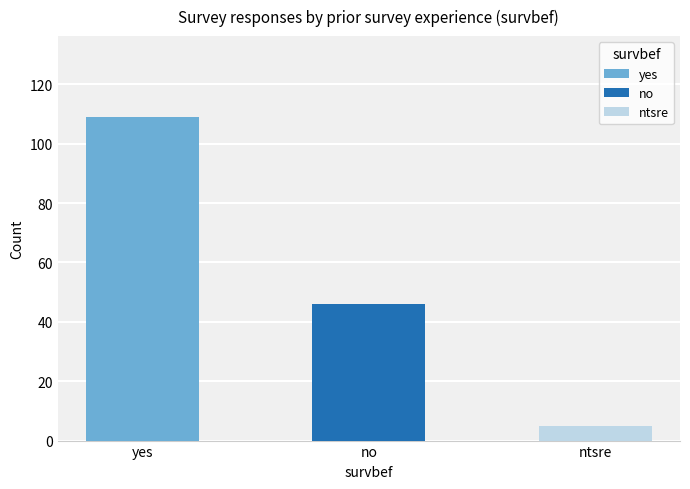

The value at ntsre is 17. True or false?

False